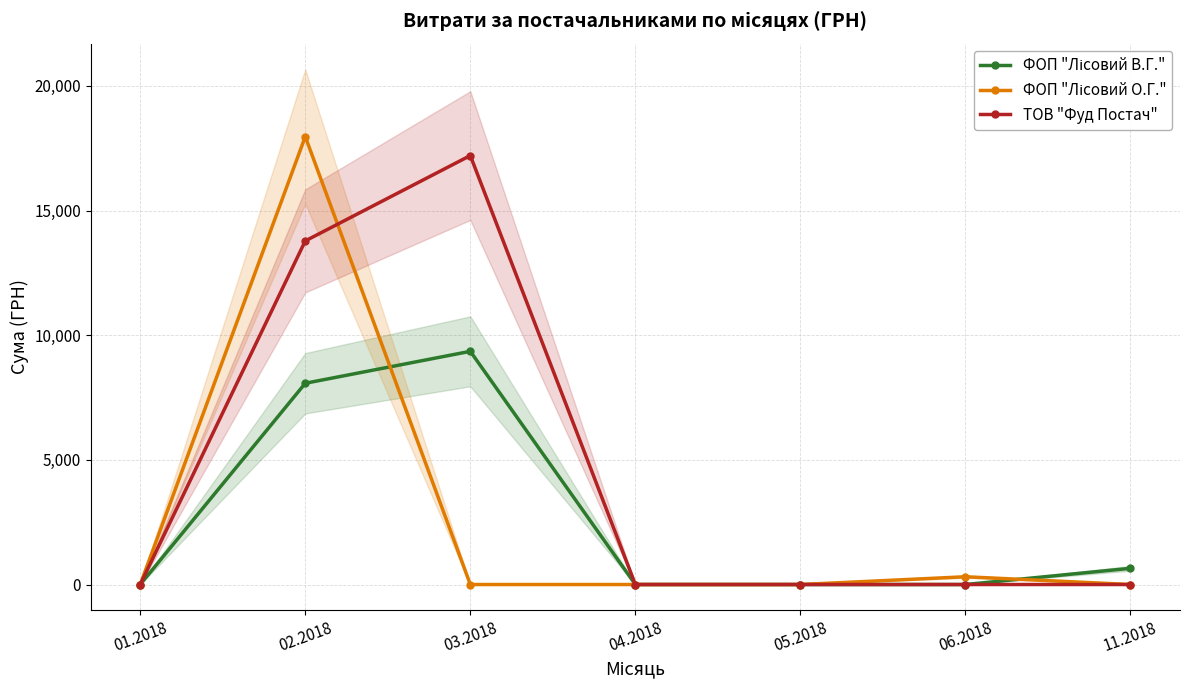

Reading left to right, transcribe all the data shown in this chart.

ФОП "Лісовий В.Г.": 01.2018=0.0	02.2018=8073.4	03.2018=9354.5	04.2018=0.0	05.2018=0.0	06.2018=0.0	11.2018=650.0
ФОП "Лісовий О.Г.": 01.2018=0.0	02.2018=17968.1	03.2018=0.0	04.2018=0.0	05.2018=0.0	06.2018=311.2	11.2018=0.0
ТОВ "Фуд Постач": 01.2018=0.0	02.2018=13783.9	03.2018=17207.5	04.2018=0.0	05.2018=0.0	06.2018=0.0	11.2018=0.0